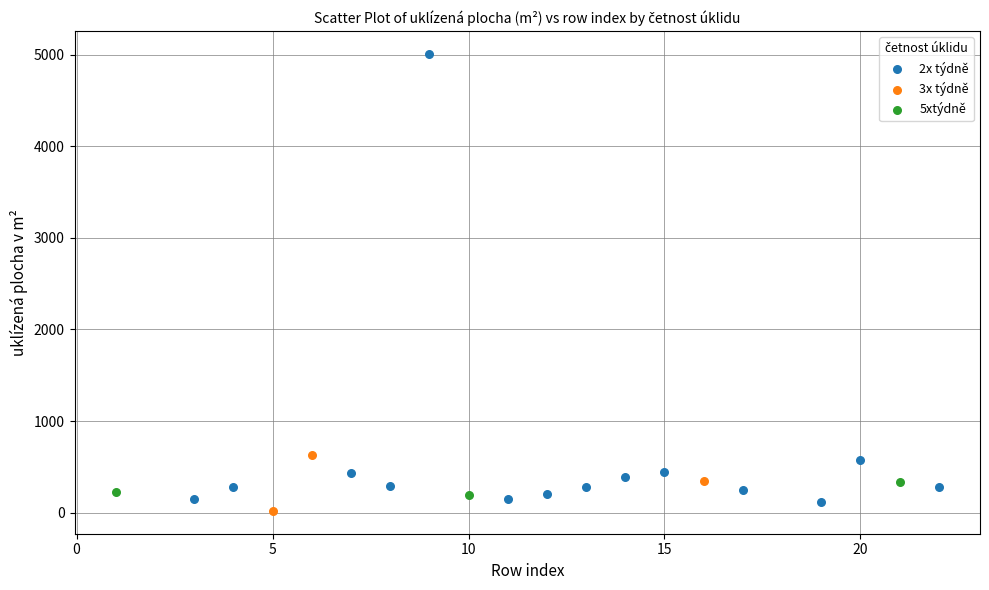

Which series has the largest Y range (max minus min)?

2x týdně